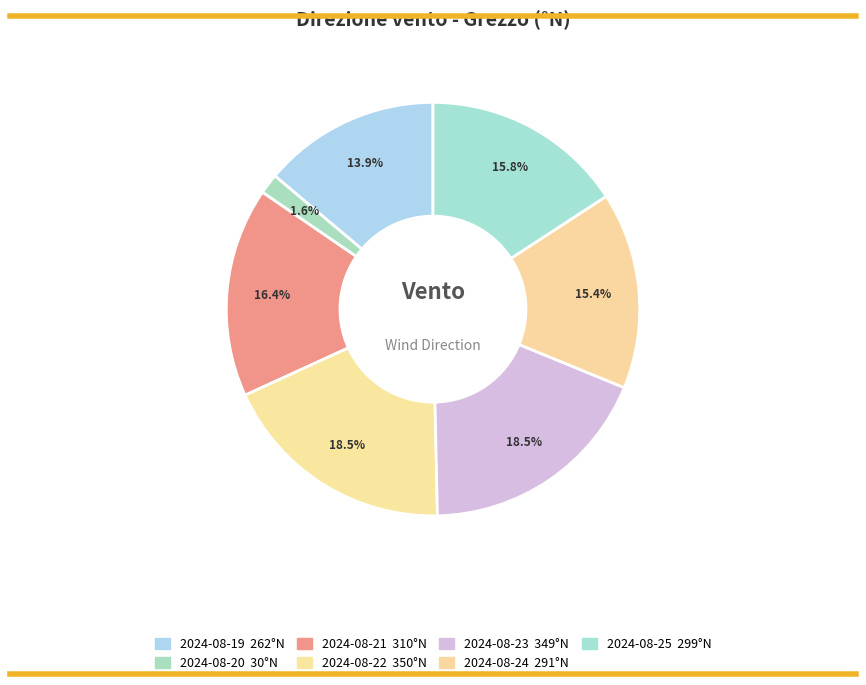

Is 2024-08-22 the majority of the pie?

No